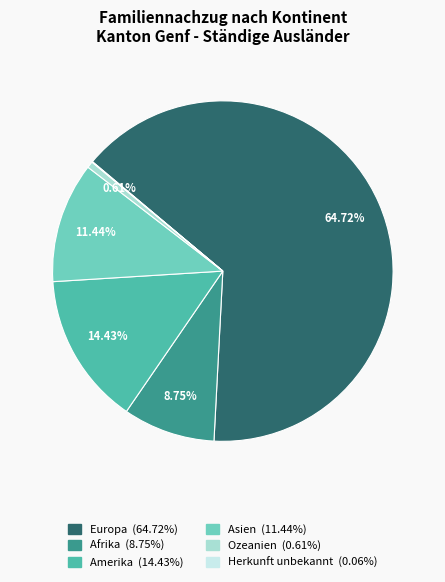

Is Ozeanien the majority of the pie?

No